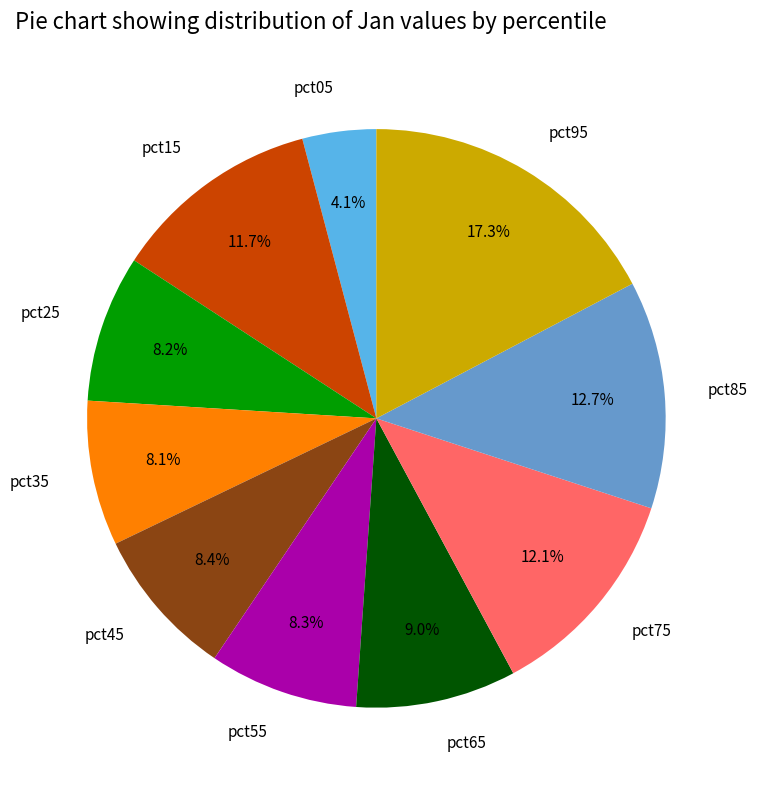

To the nearest percent, what is the difference between the largest and smallest slice percentages?

13%